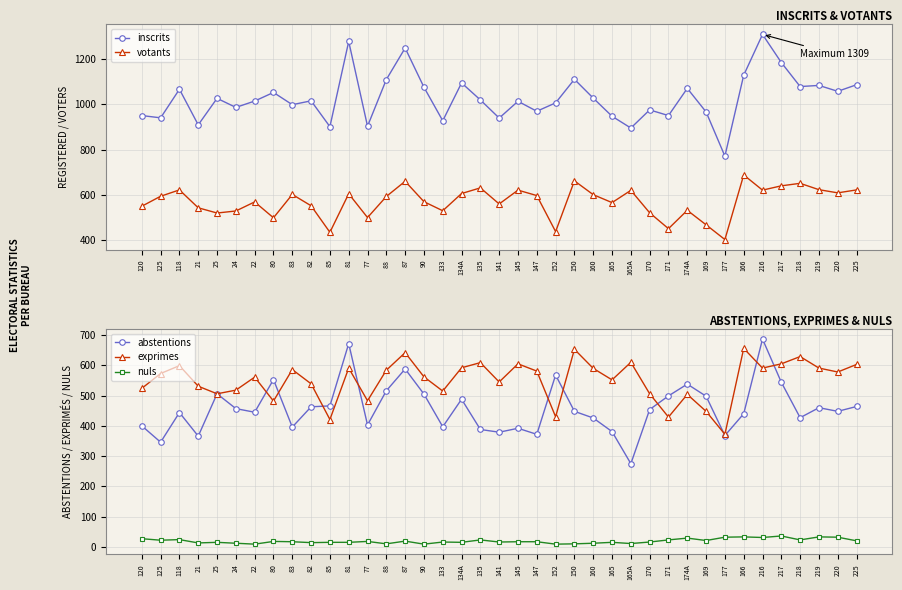

Is this an area chart (filled region under the line)?

No